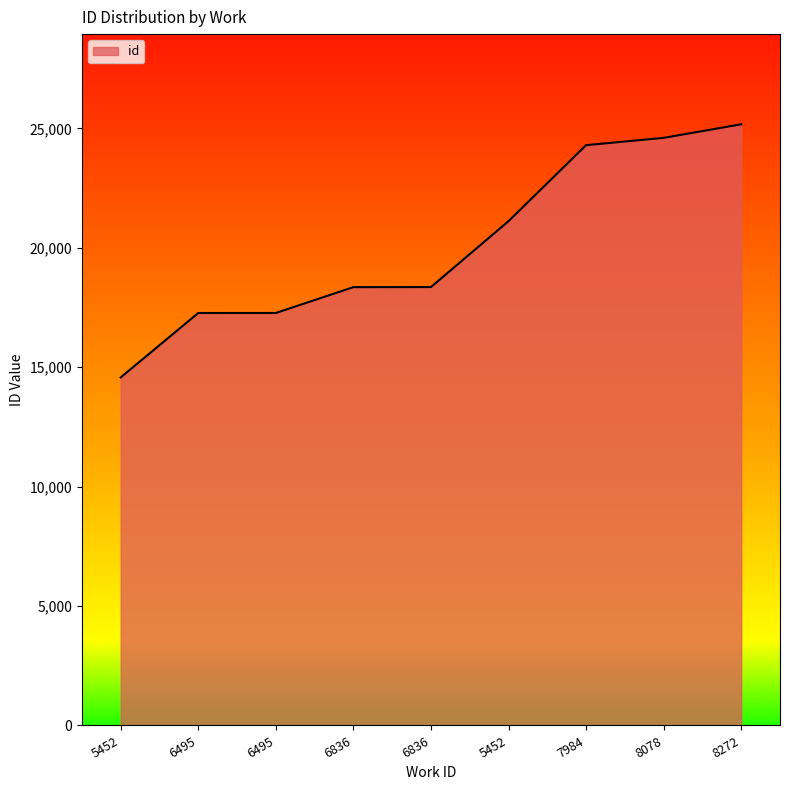

Is this an area chart (filled region under the line)?

Yes